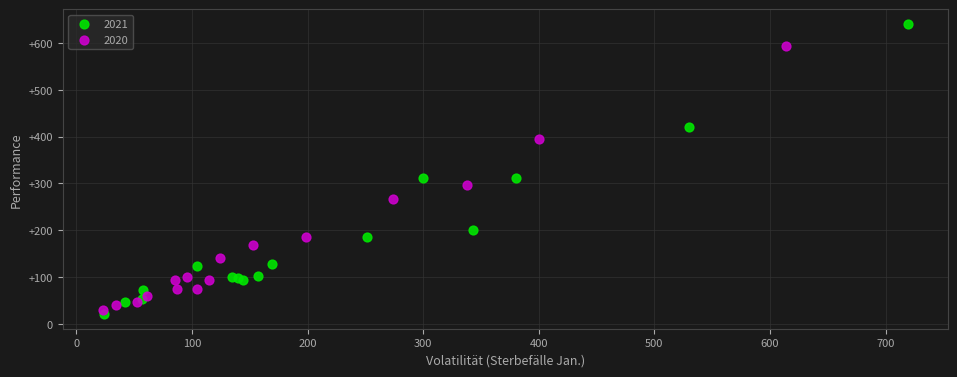

Which series has the widest spread of Y values?

2021